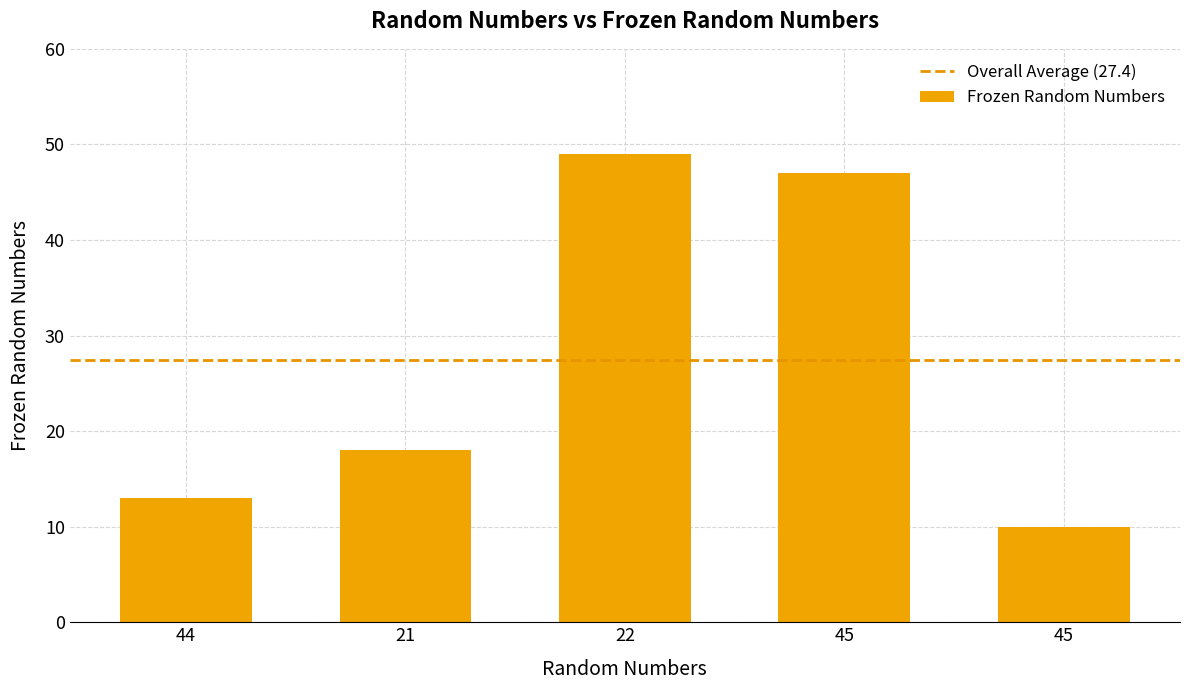

Which has a higher value, 44 or 22?

22